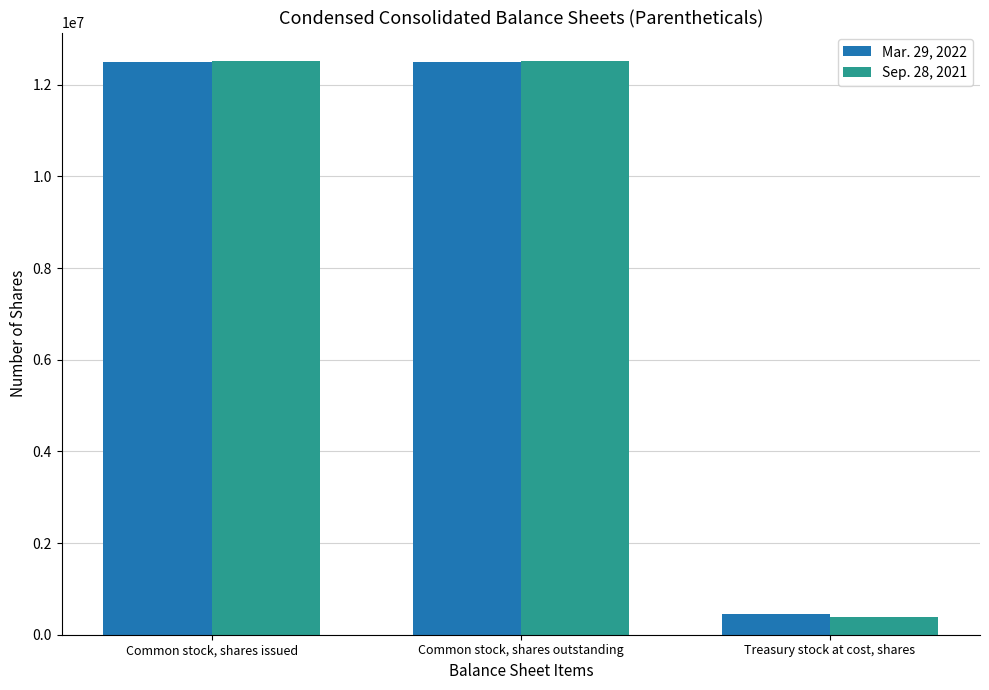

What is the sum of the Mar. 29, 2022 values at Common stock, shares outstanding and Treasury stock at cost, shares?

12939842